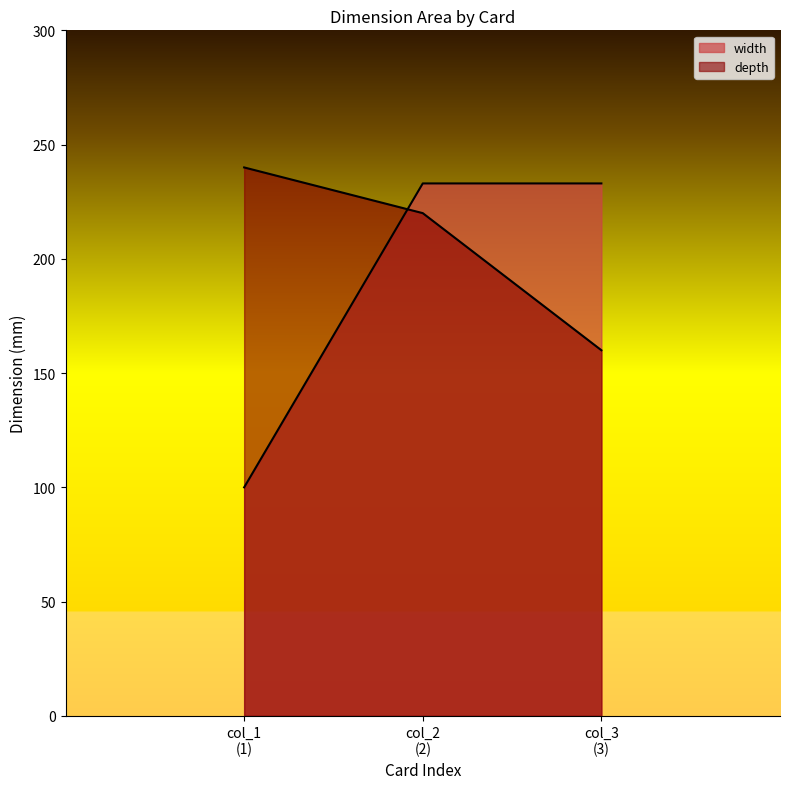

How many categories are shown in the chart?

3